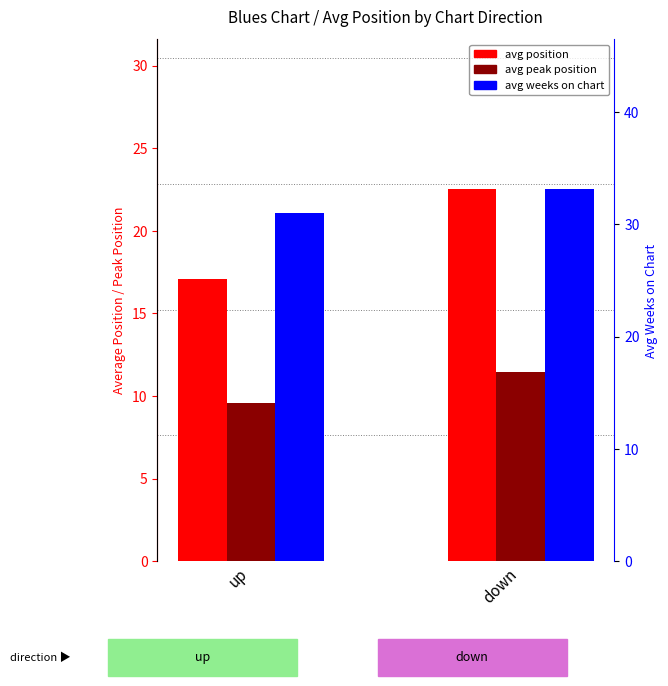

How many distinct data groups are displayed?

3